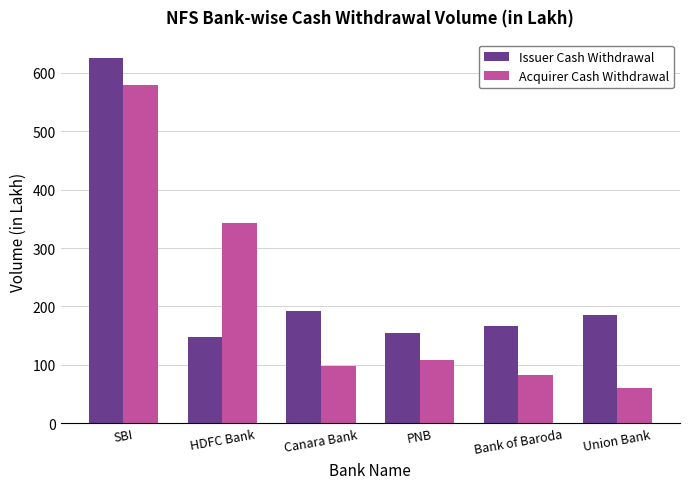

Where does the Acquirer Cash Withdrawal series first go above 108?

SBI